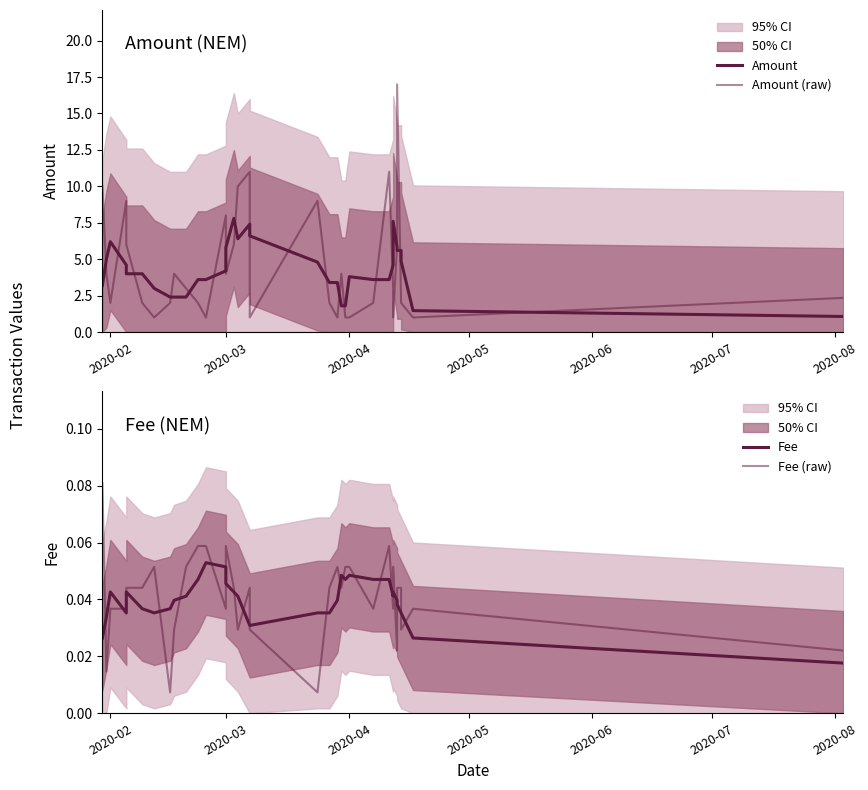

True or false: Fee (raw) and Amount intersect in this chart.

False